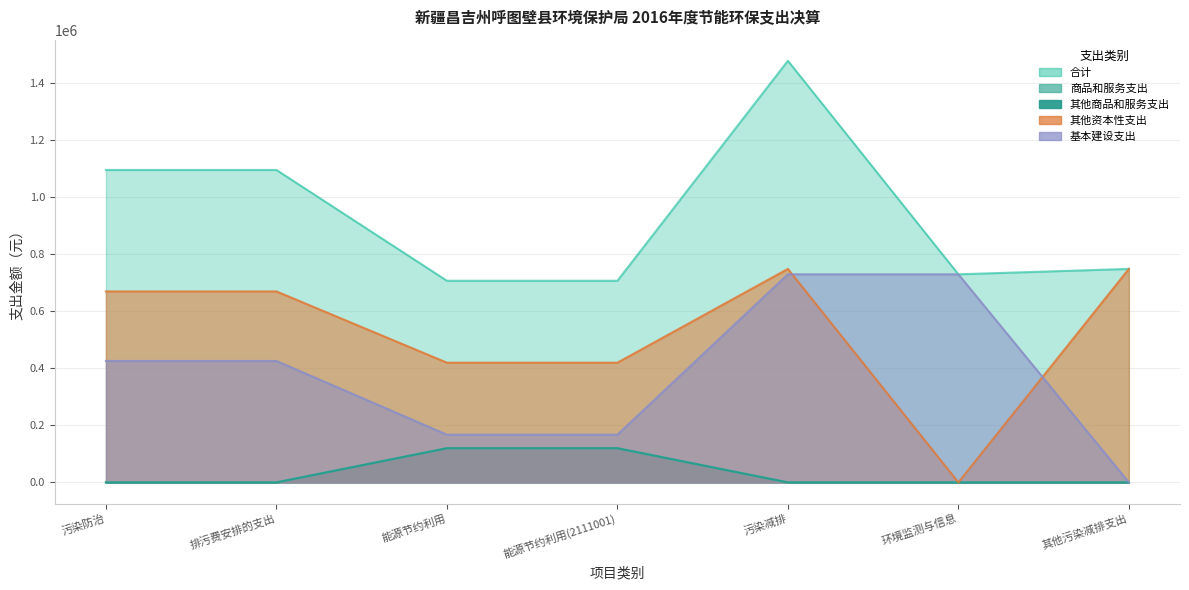

At which label is 基本建设支出 closest to 365000?

污染防治